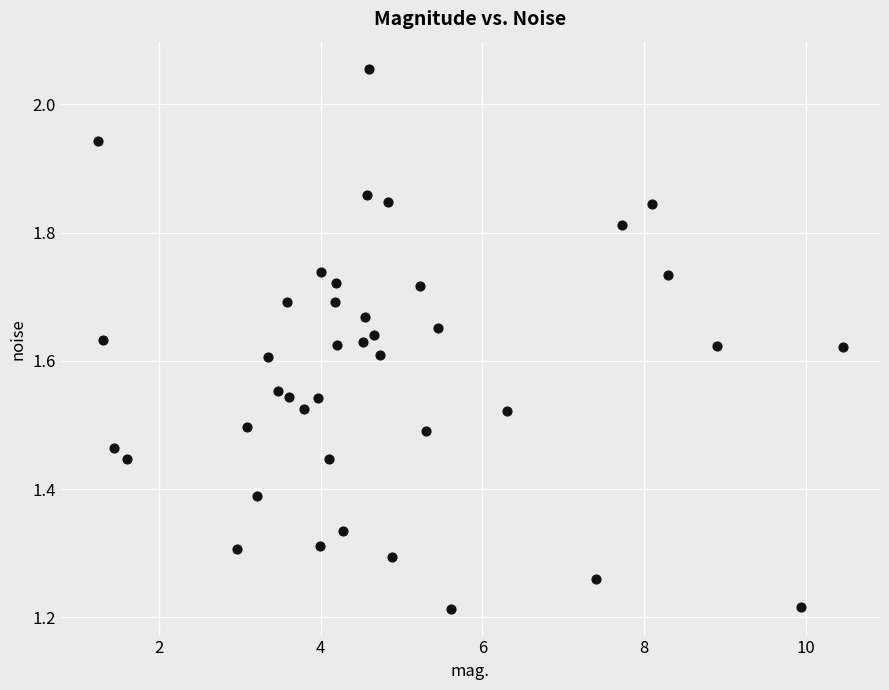

What is the range of X values (max minus min)?

9.2